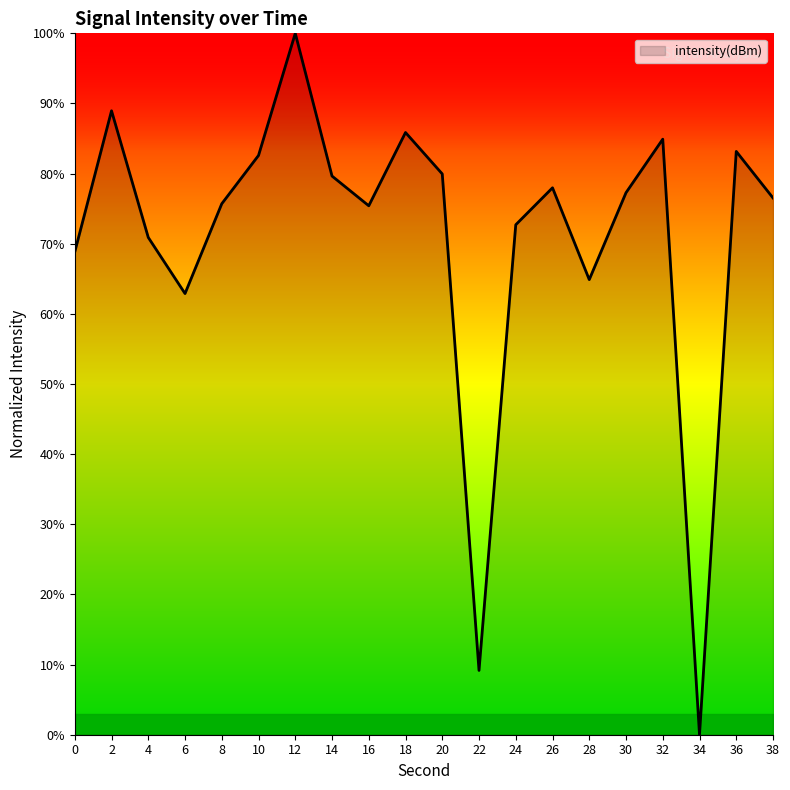

At which label is the value closest to 50?

6